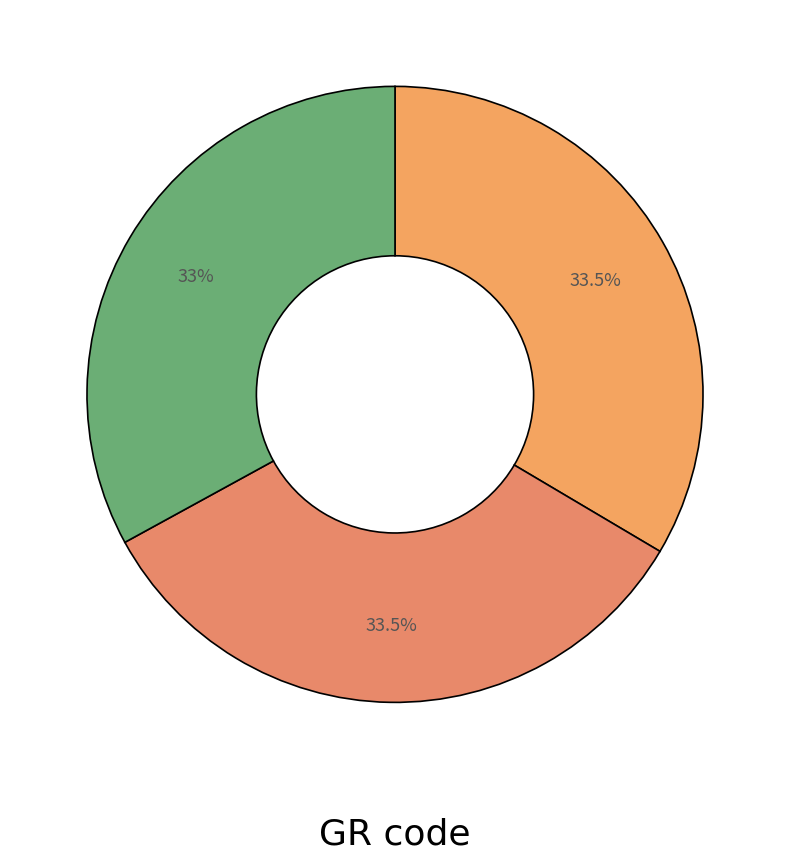

How many slices are in this pie chart?

3